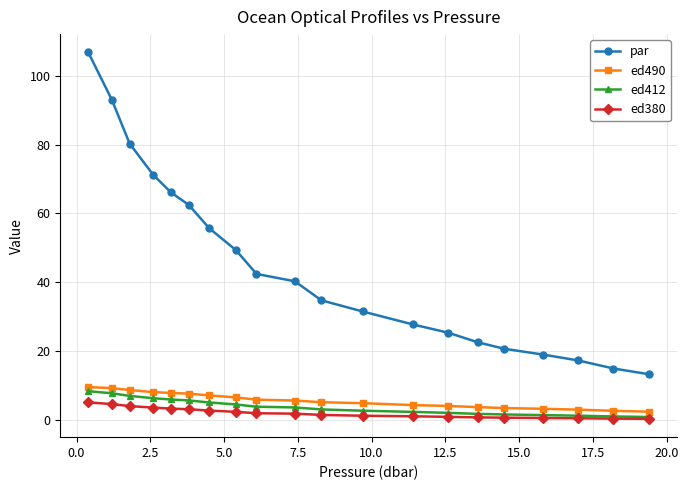

What is the highest value of the par series?

106.8